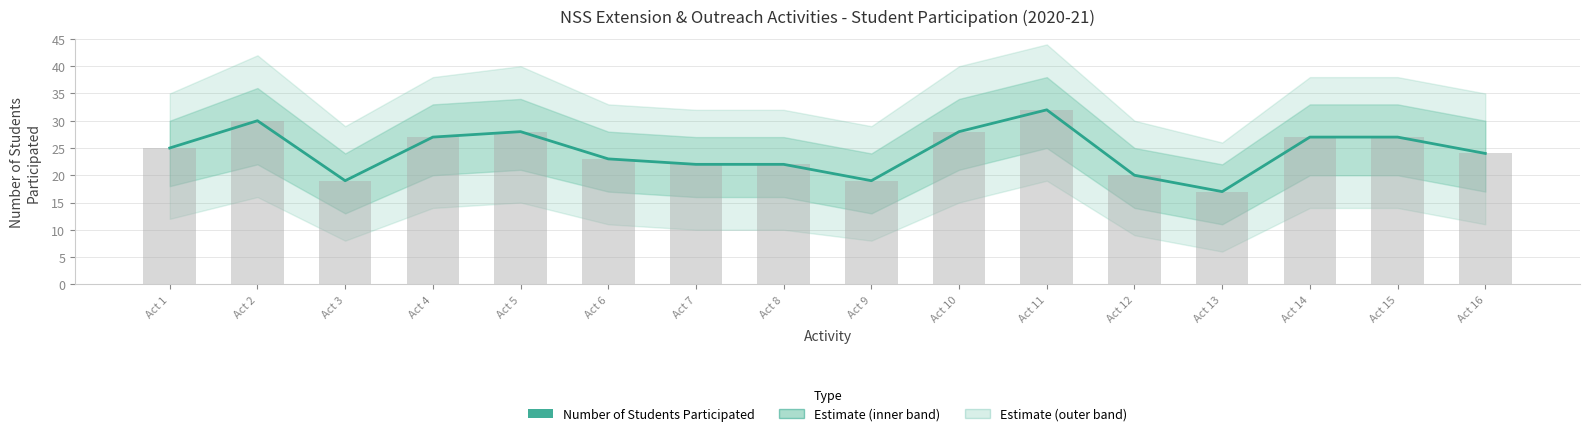

What is the sum of all values?

390